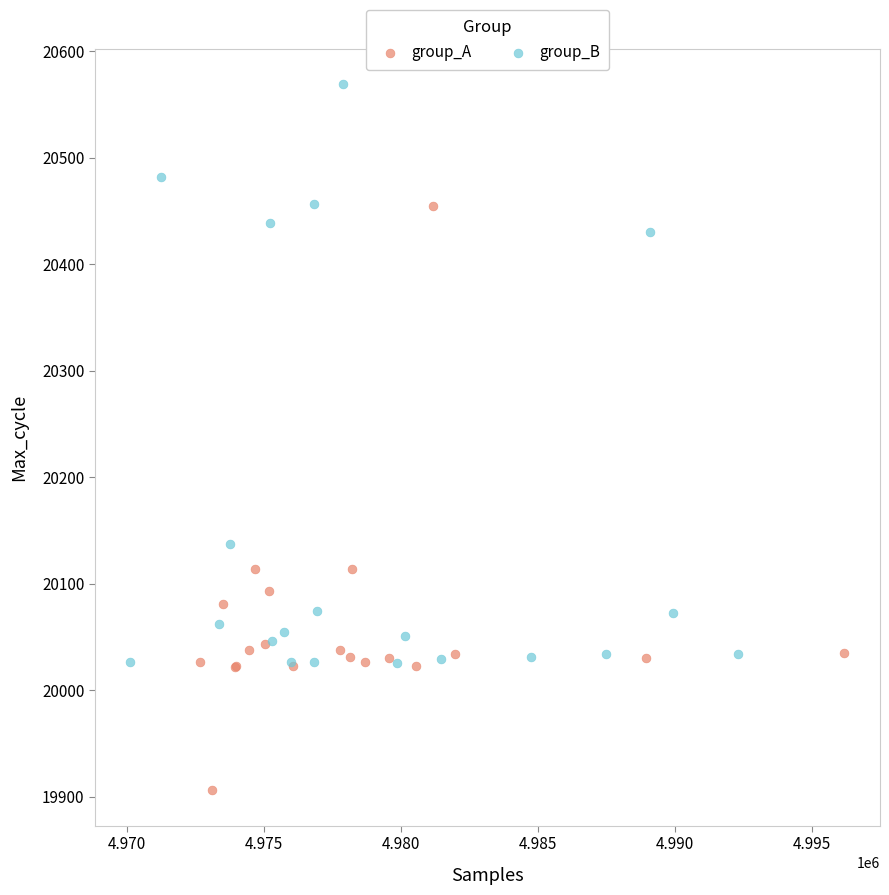

Which series reaches the maximum Y coordinate?

group_B